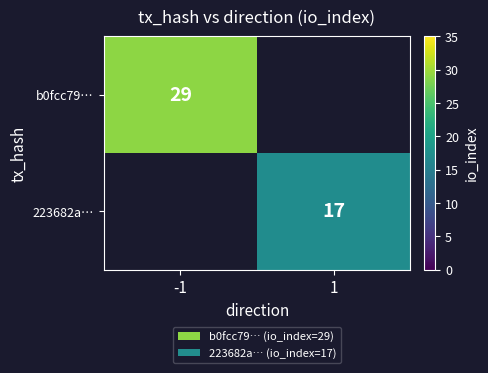

True or false: b0fcc79… has a value of 51 at -1.

False